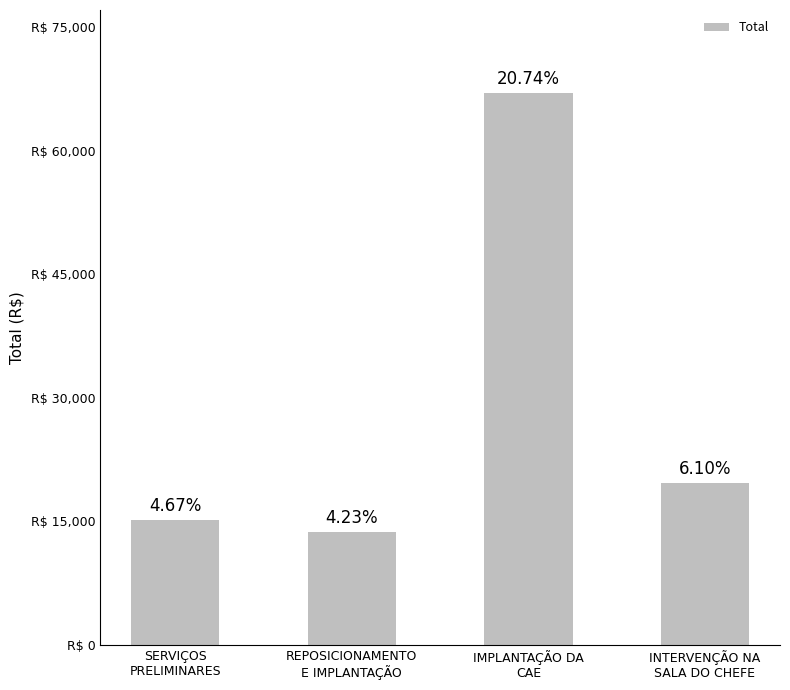

True or false: the data shows 24970.4 at SERVIÇOS
PRELIMINARES.

False